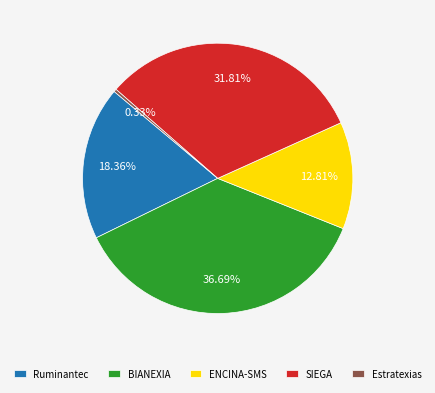

Which category has the biggest portion of the pie?

BIANEXIA